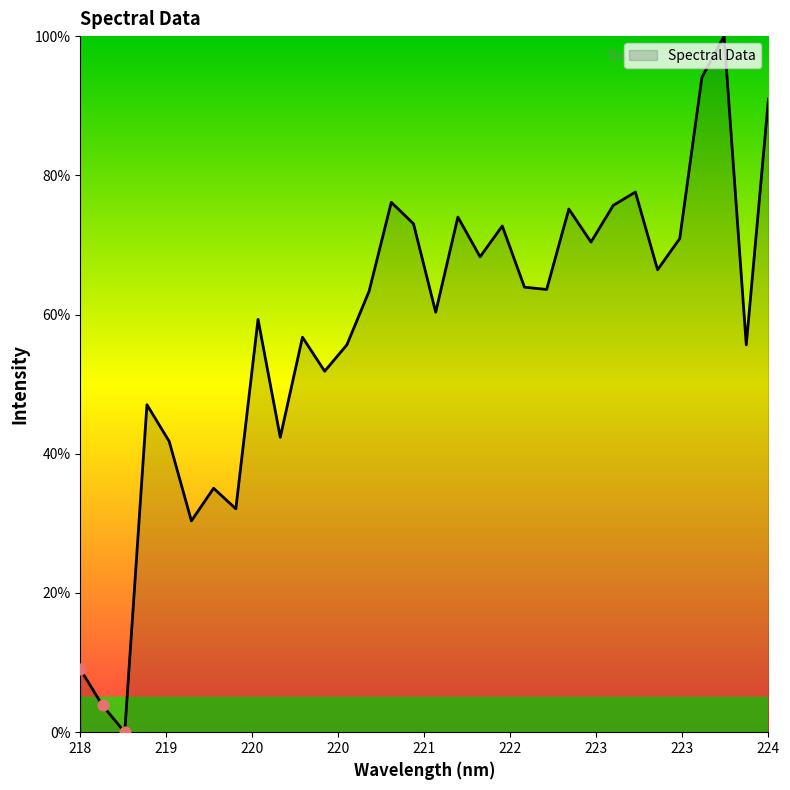

What is the difference between the maximum and minimum values?

100.0